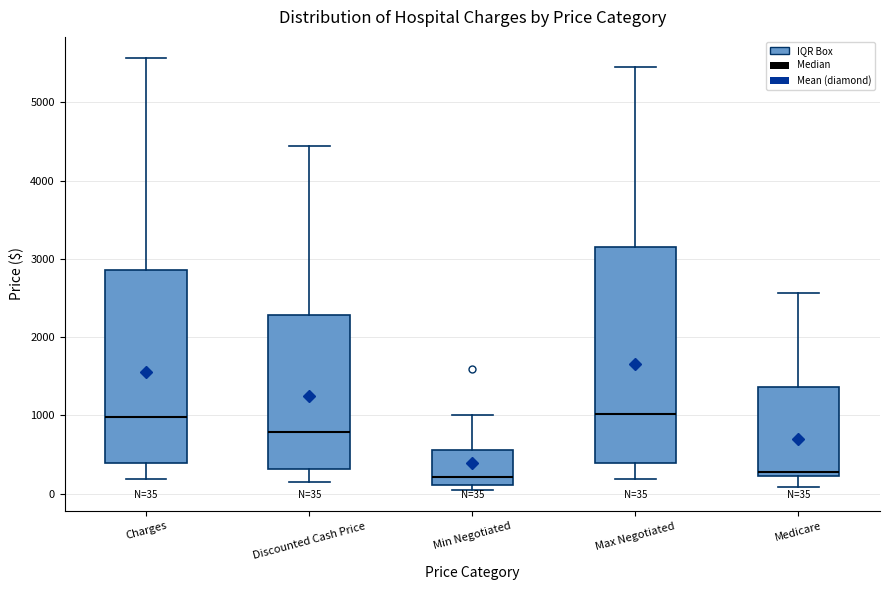

Which box is the tallest, from its lower edge to its upper edge?

Max Negotiated